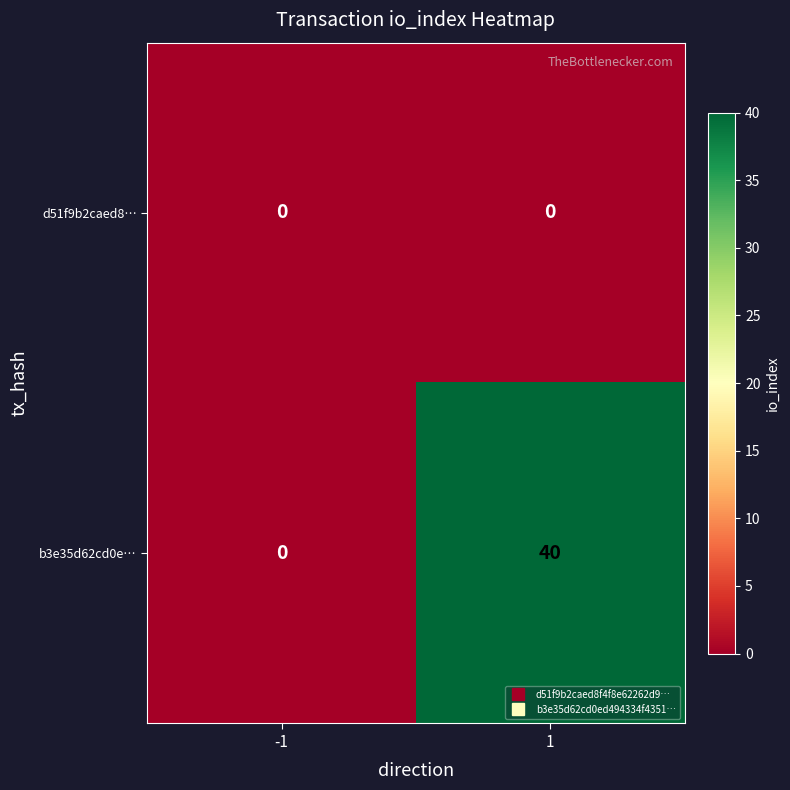

Reading left to right, extract all data points from this chart.

d51f9b2caed8…: 0	0
b3e35d62cd0e…: 0	40